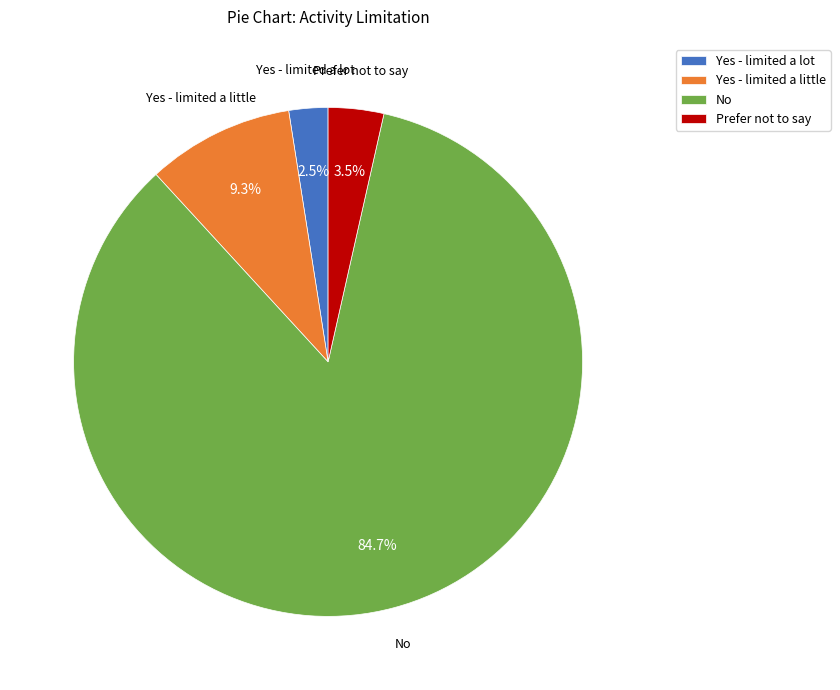

How many slices are in this pie chart?

4